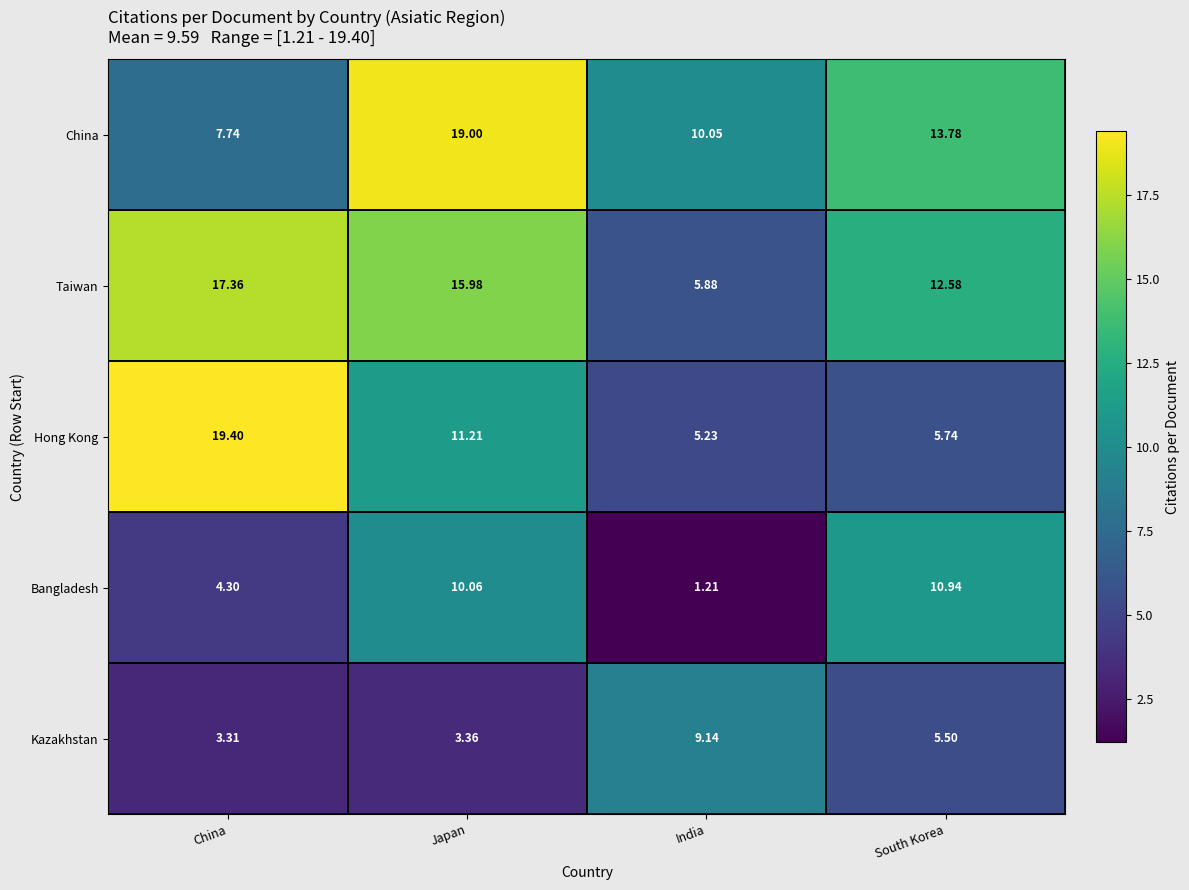

Which series has the largest range (max minus min)?

Hong Kong